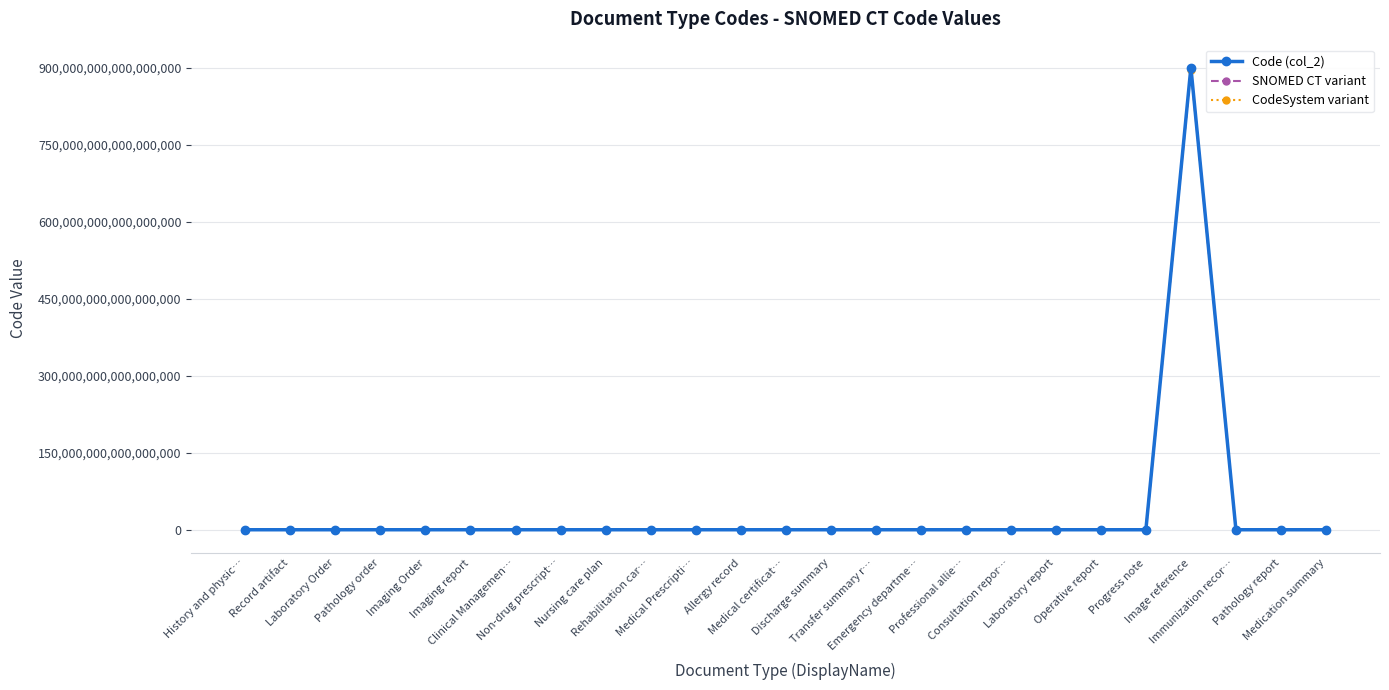

Which series has the largest range (max minus min)?

Code (col_2)